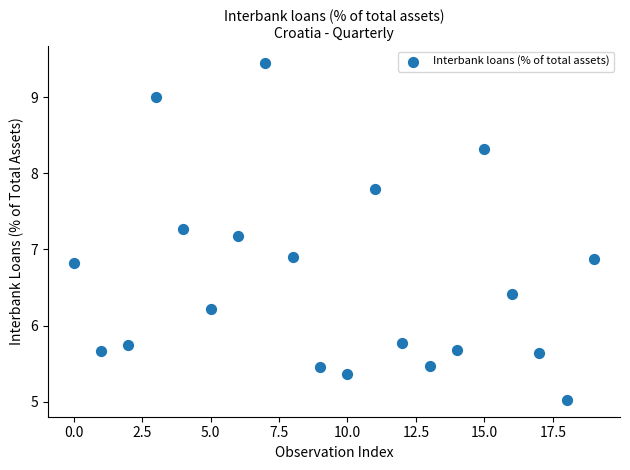

What is the range of Y values (max minus min)?

4.4